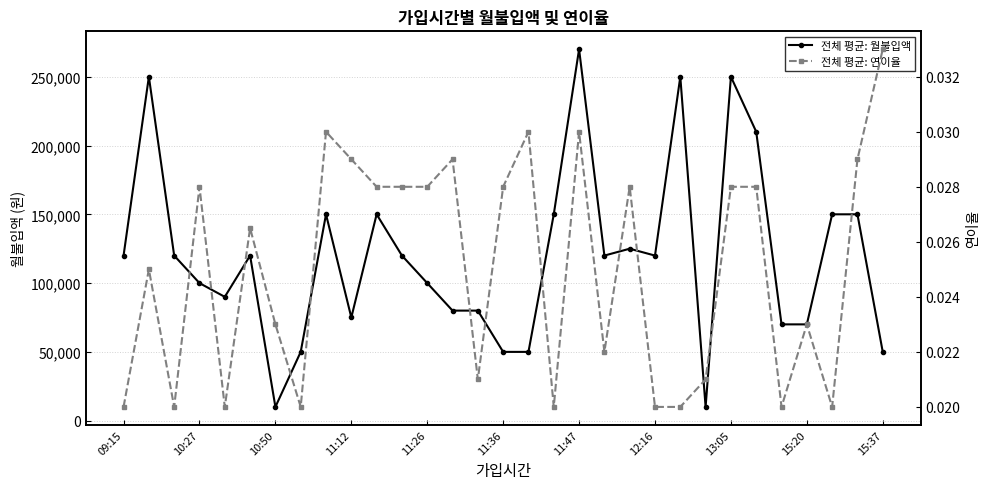

Reading left to right, what are all the values shown in this chart?

전체 평균: 월불입액: 120000.0	250000.0	120000.0	100000.0	90000.0	120000.0	10000.0	50000.0	150000.0	75000.0	150000.0	120000.0	100000.0	80000.0	80000.0	50000.0	50000.0	150000.0	270000.0	120000.0	125000.0	120000.0	250000.0	10000.0	250000.0	210000.0	70000.0	70000.0	150000.0	150000.0	50000.0
전체 평균: 연이율: 0.0	0.0	0.0	0.0	0.0	0.0	0.0	0.0	0.0	0.0	0.0	0.0	0.0	0.0	0.0	0.0	0.0	0.0	0.0	0.0	0.0	0.0	0.0	0.0	0.0	0.0	0.0	0.0	0.0	0.0	0.0